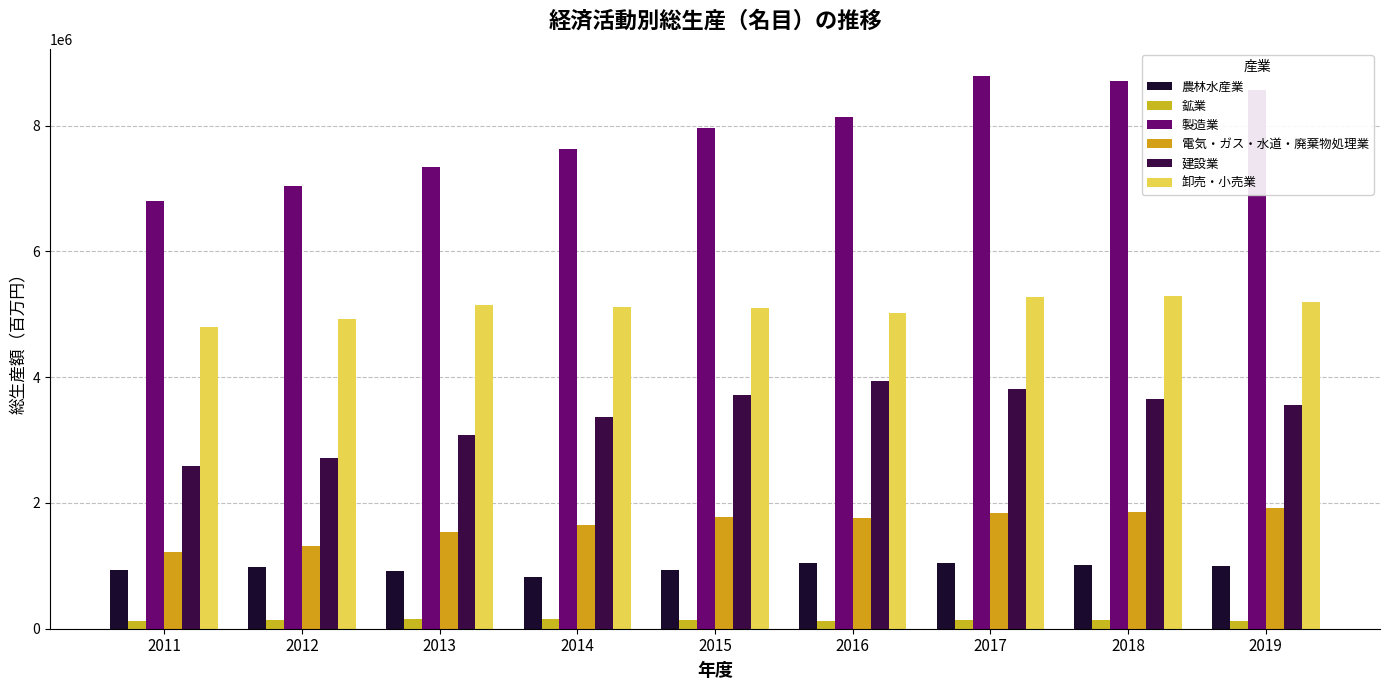

How many bars are there in total?

54